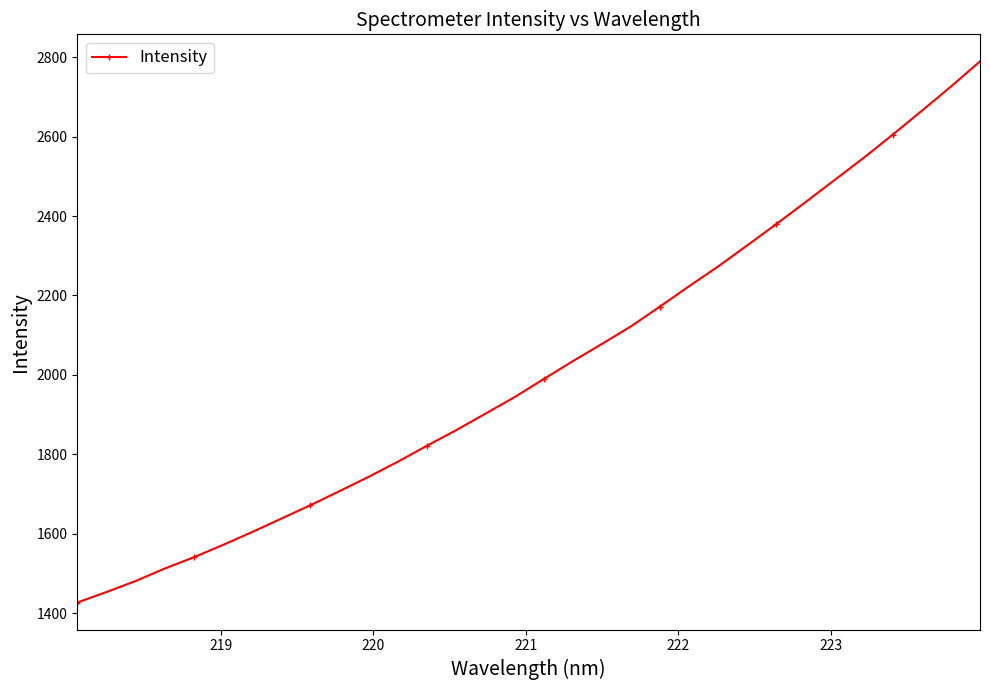

What is the greatest value displayed?

2789.0